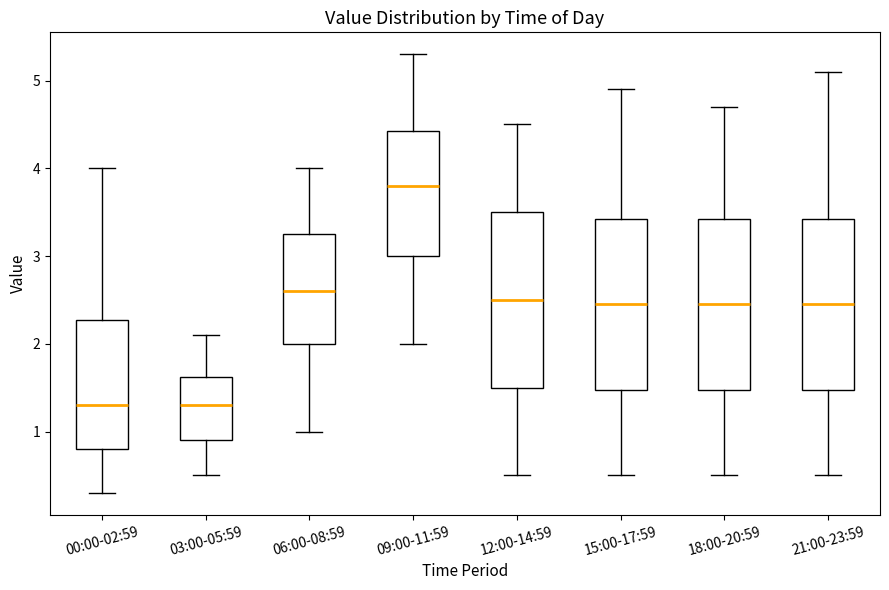

Where is the upper edge of the box for 09:00-11:59 on the y-axis? The values are not printed on the chart, so give them approximately, as read against the axis.

4.4